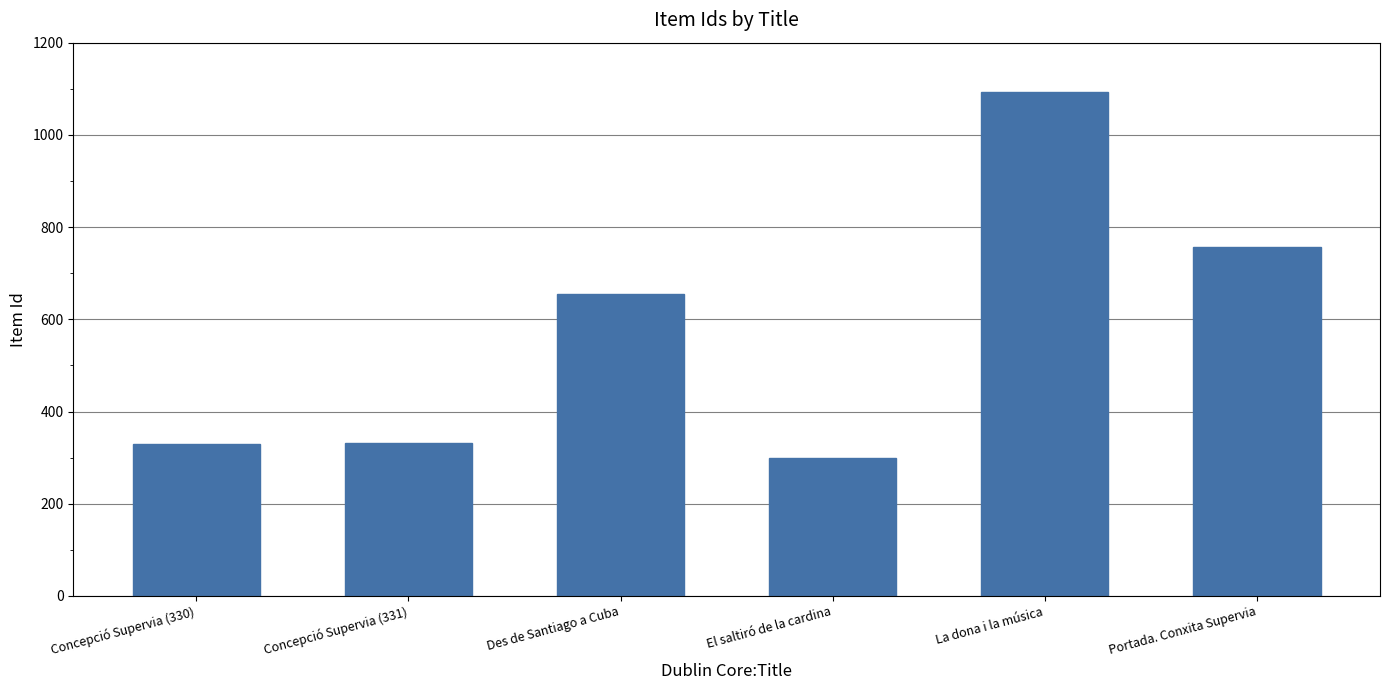

What is the difference between the maximum and second lowest values?

764